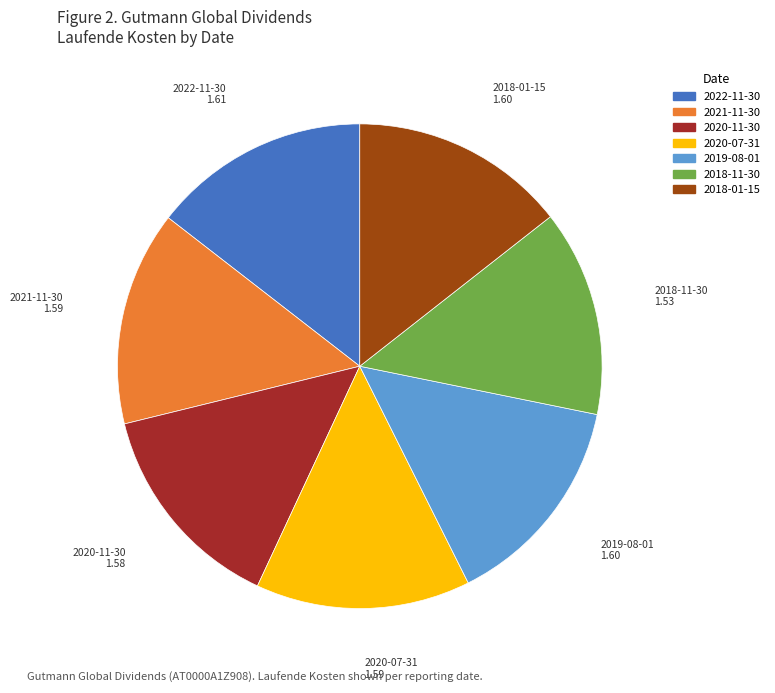

The 2019-08-01 slice represents 23% of the pie. True or false?

False